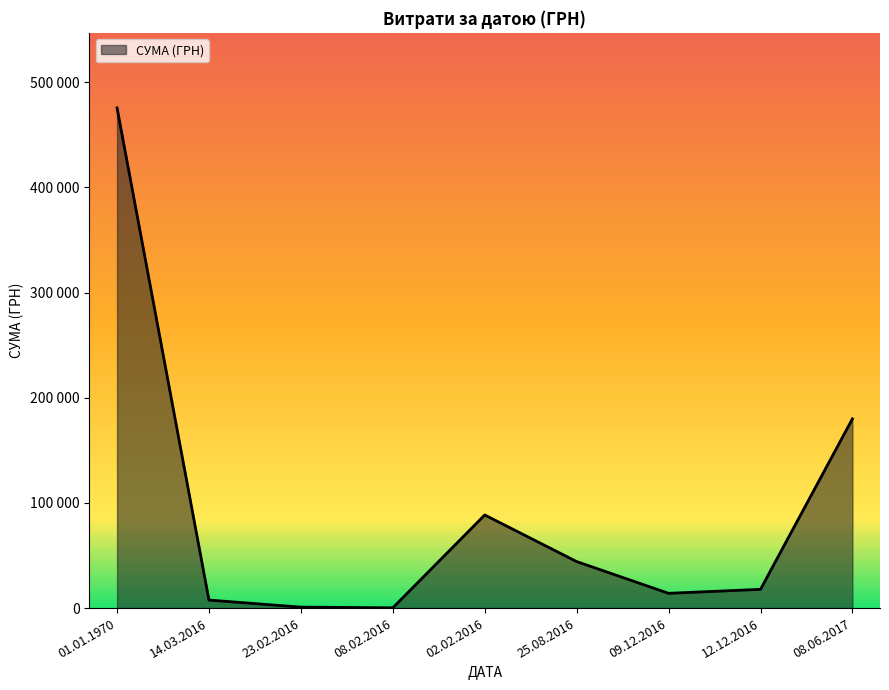

Reading left to right, extract all data points from this chart.

01.01.1970=475677.3	14.03.2016=7638.1	23.02.2016=901.2	08.02.2016=271.4	02.02.2016=88557.0	25.08.2016=44231.8	09.12.2016=14050.0	12.12.2016=17827.0	08.06.2017=180000.0